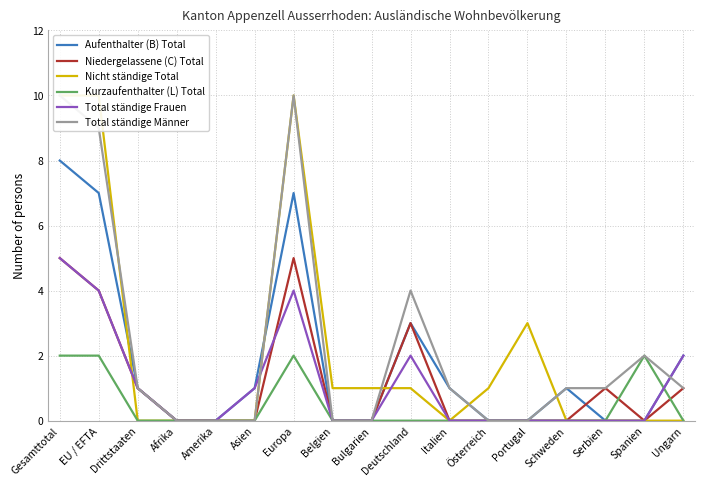

What position from the right is Deutschland?

8